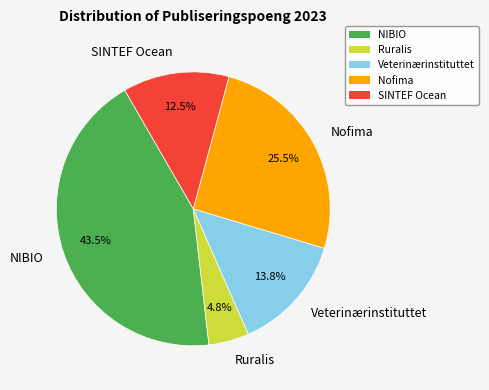

Which category has the biggest portion of the pie?

NIBIO